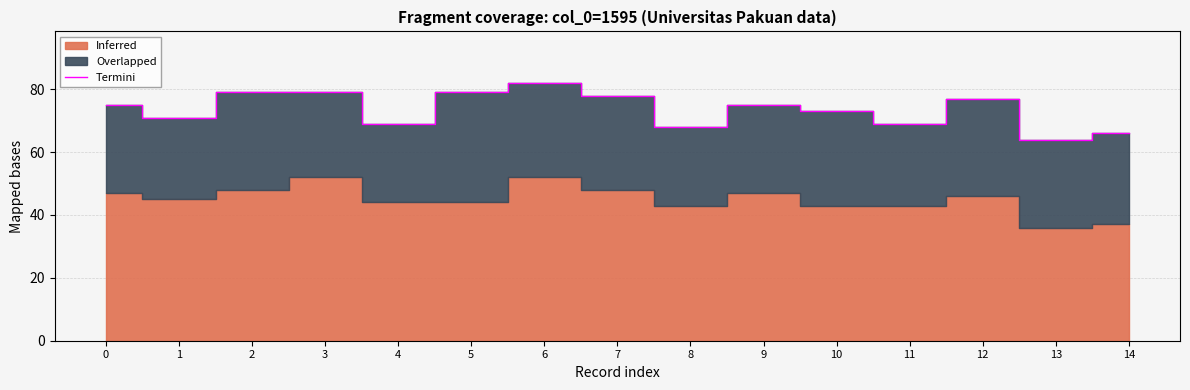

True or false: the data shows 34 at 7.

False